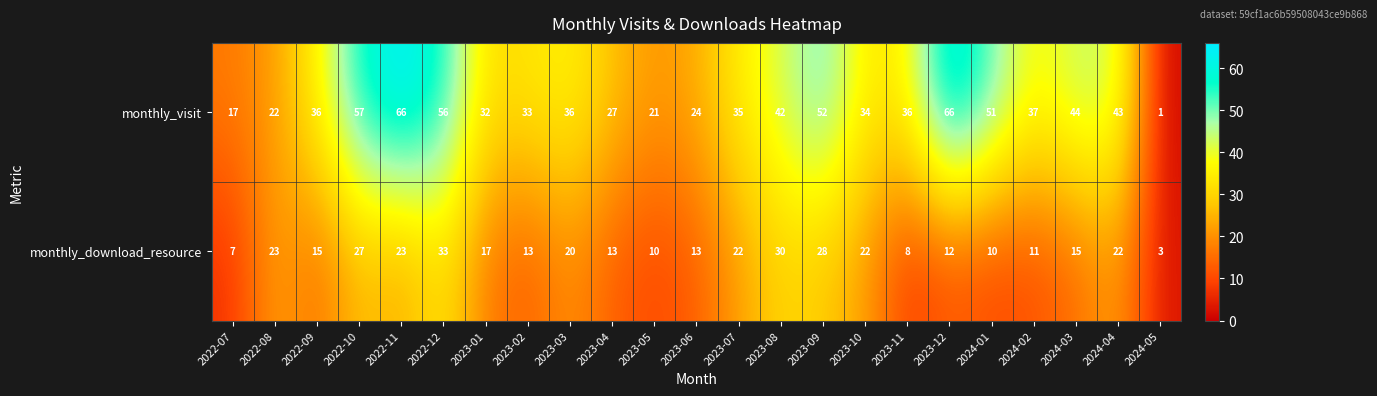

What is the spread (max minus min) of values at 2023-03?

16